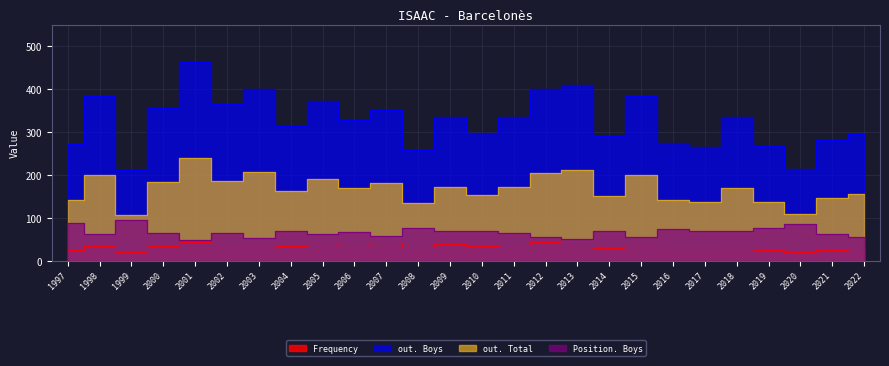

Which series has the largest total across all categories?

out. Boys